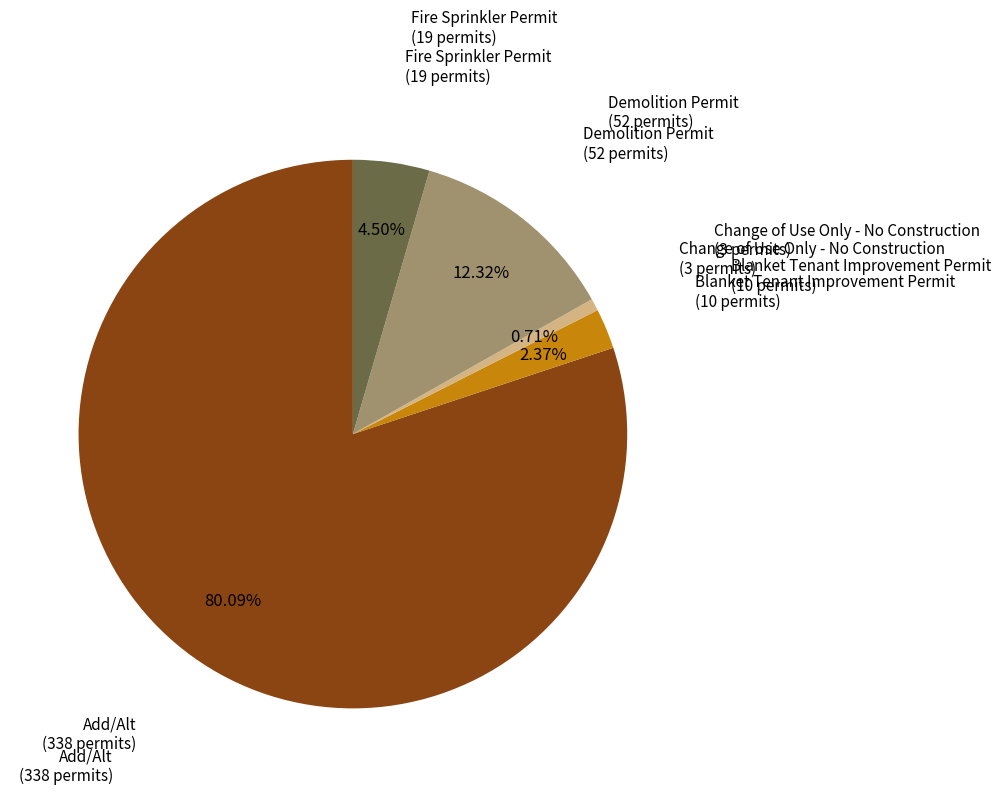

Does any single category account for the majority?

Yes